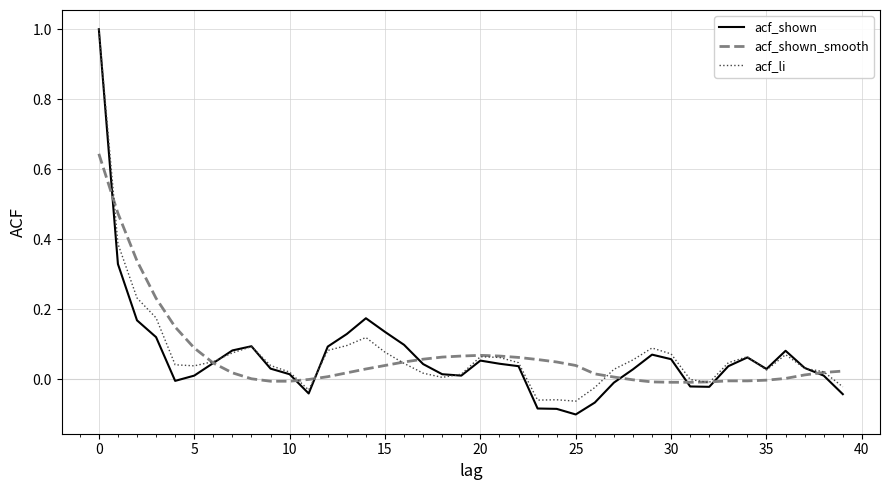

What is the greatest value displayed?

1.0